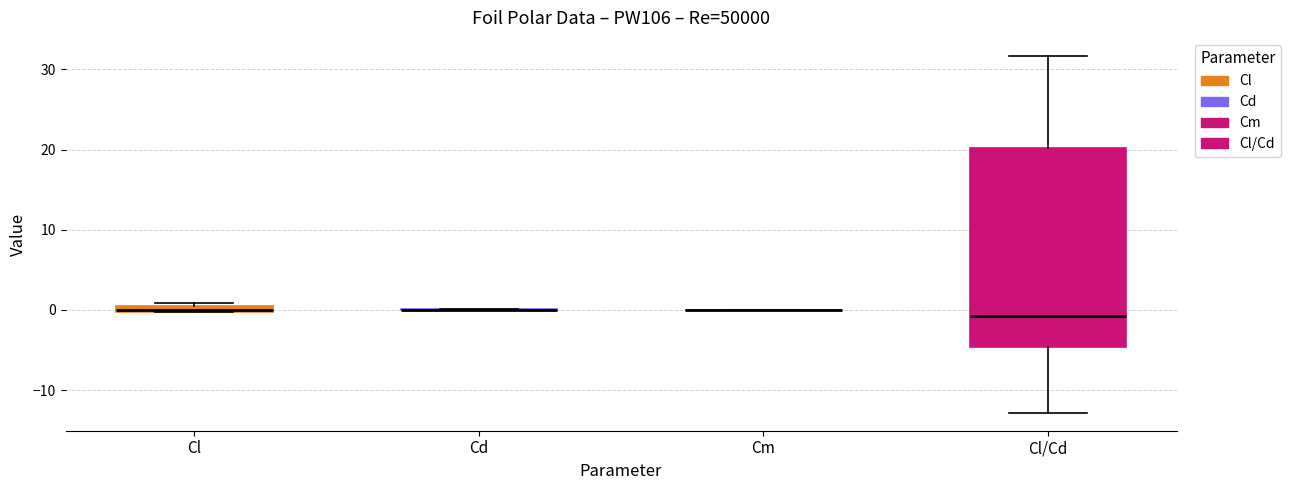

Comparing the boxes themselves (not the whiskers), which one is the tallest?

Cl/Cd